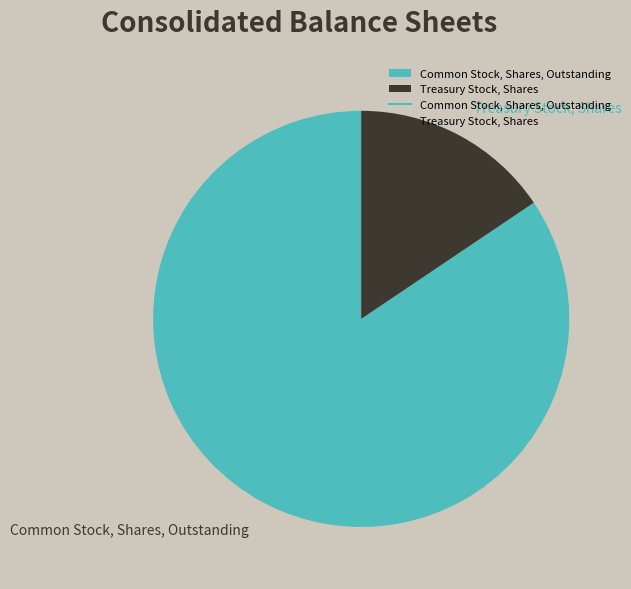

Which slice represents more than half of the pie?

Common Stock, Shares, Outstanding